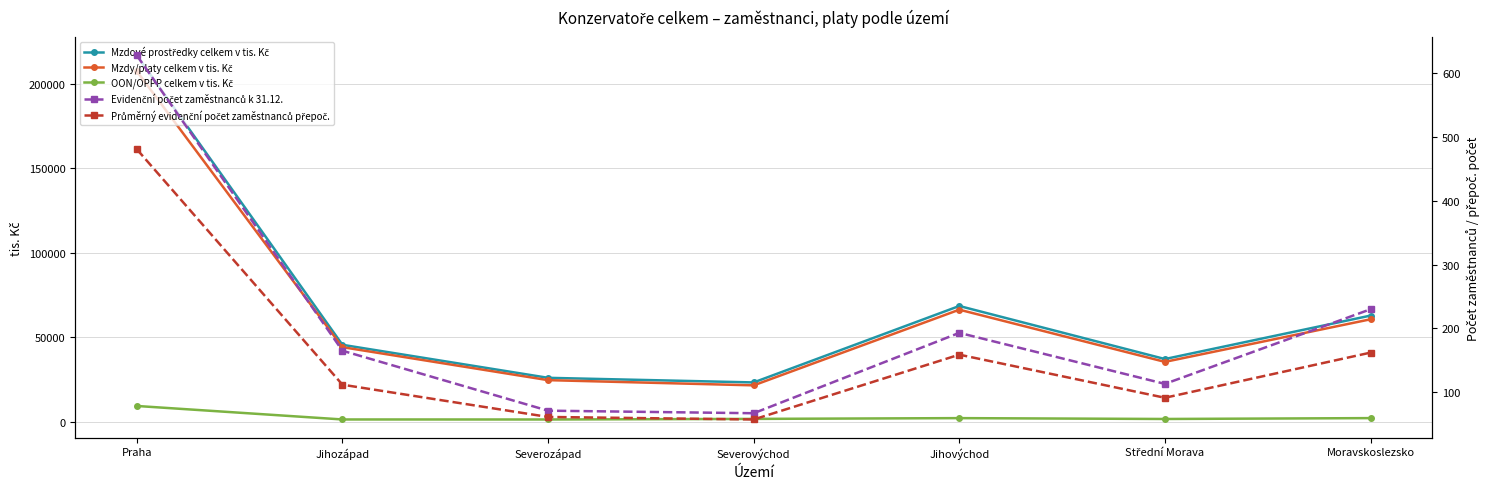

True or false: Evidenční počet zaměstnanců k 31.12. and Mzdy/platy celkem v tis. Kč cross at least once.

False